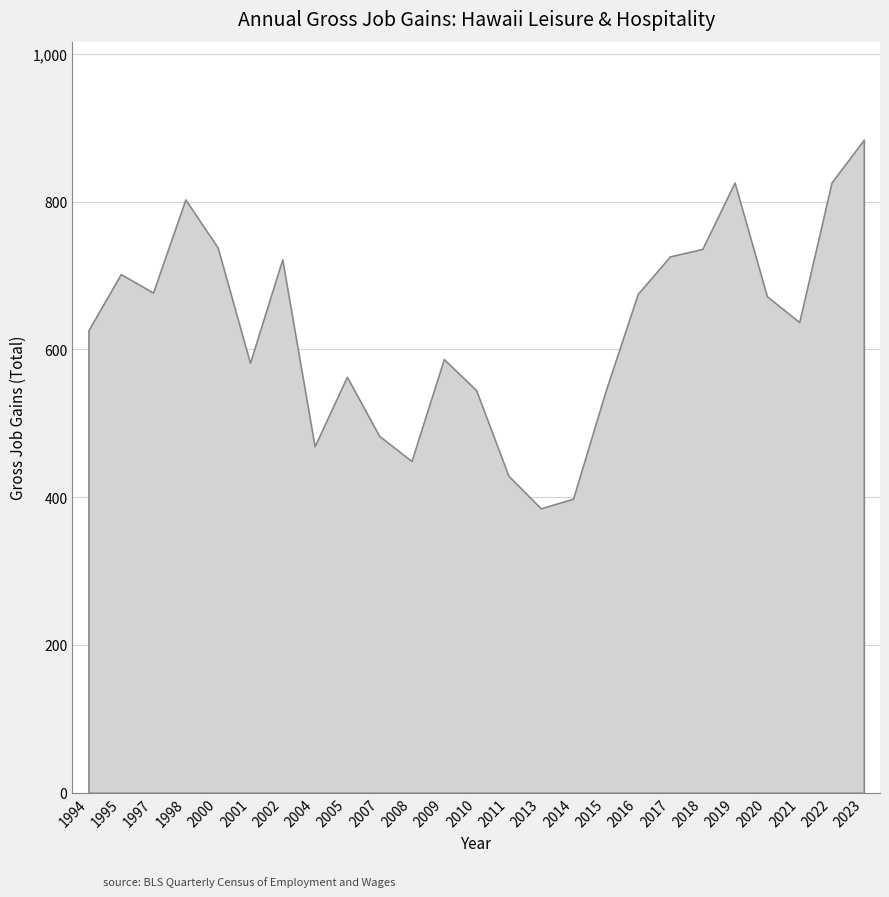

Where is the first local maximum?

1995